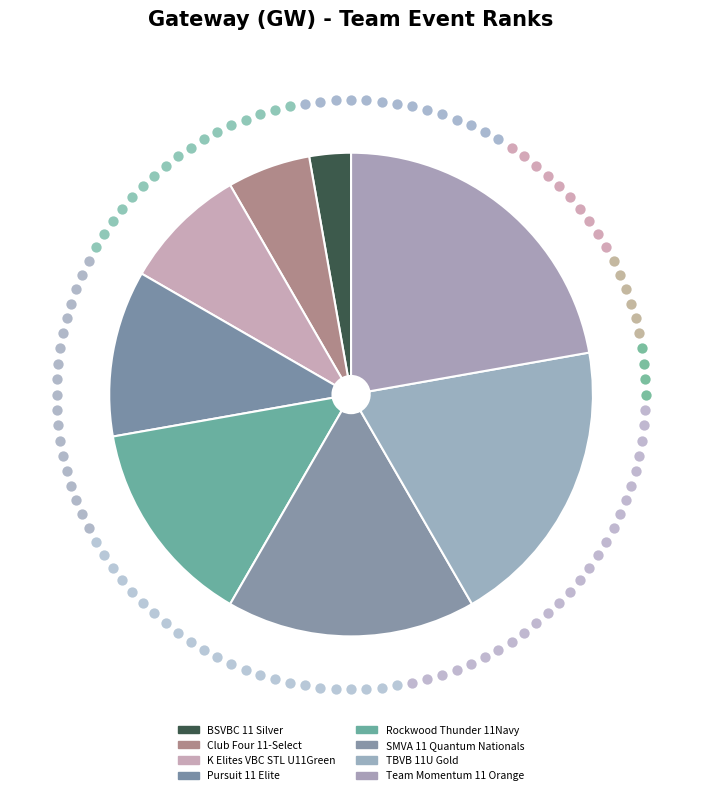

Does Rockwood Thunder 11Navy represent more than half of the total?

No